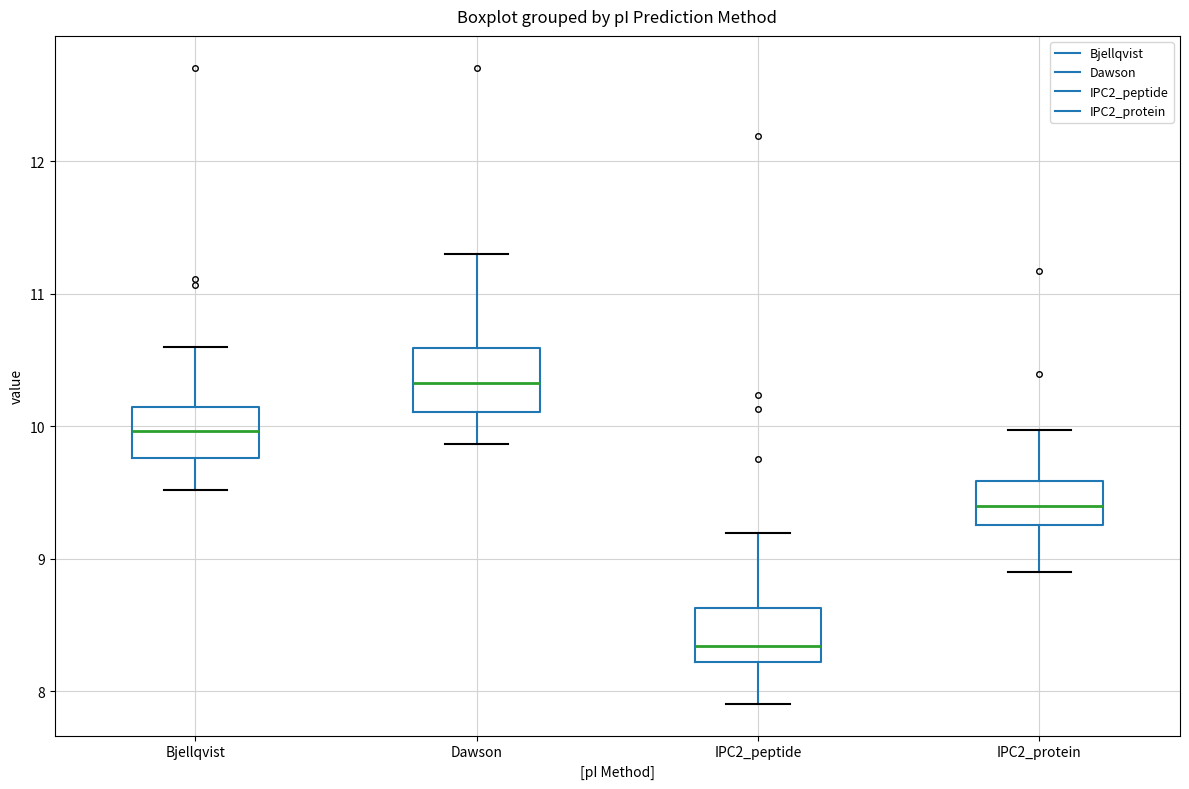

Reading left to right, transcribe this box plot: for each box, give where its median line is, the range the box spans, and where its two whiskers end, as read against the y-axis. The values are not printed on the chart, so give them approximately, as read against the axis.

Bjellqvist: median 10.0, box 9.8 to 10.1, whiskers 9.5 to 10.6
Dawson: median 10.3, box 10.1 to 10.6, whiskers 9.9 to 11.3
IPC2_peptide: median 8.3, box 8.2 to 8.6, whiskers 7.9 to 9.2
IPC2_protein: median 9.4, box 9.3 to 9.6, whiskers 8.9 to 10.0